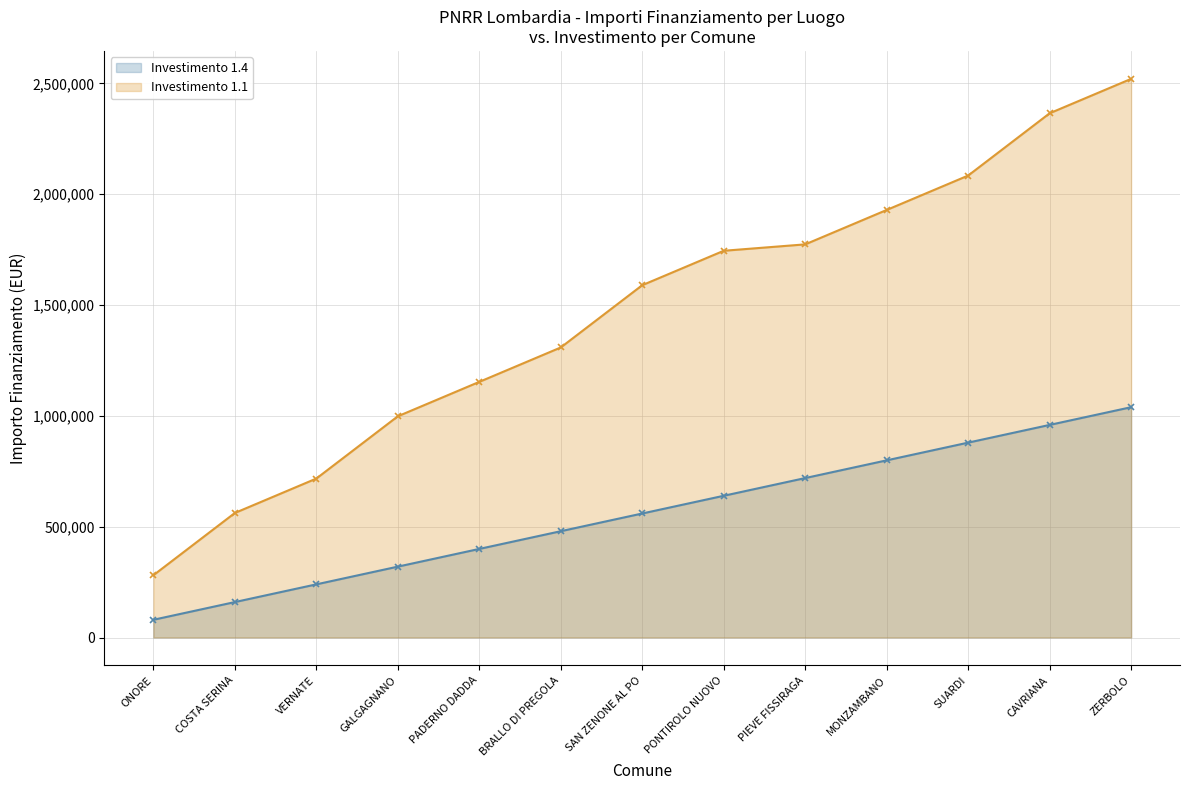

What is the label of the 6th point from the left?

BRALLO DI PREGOLA